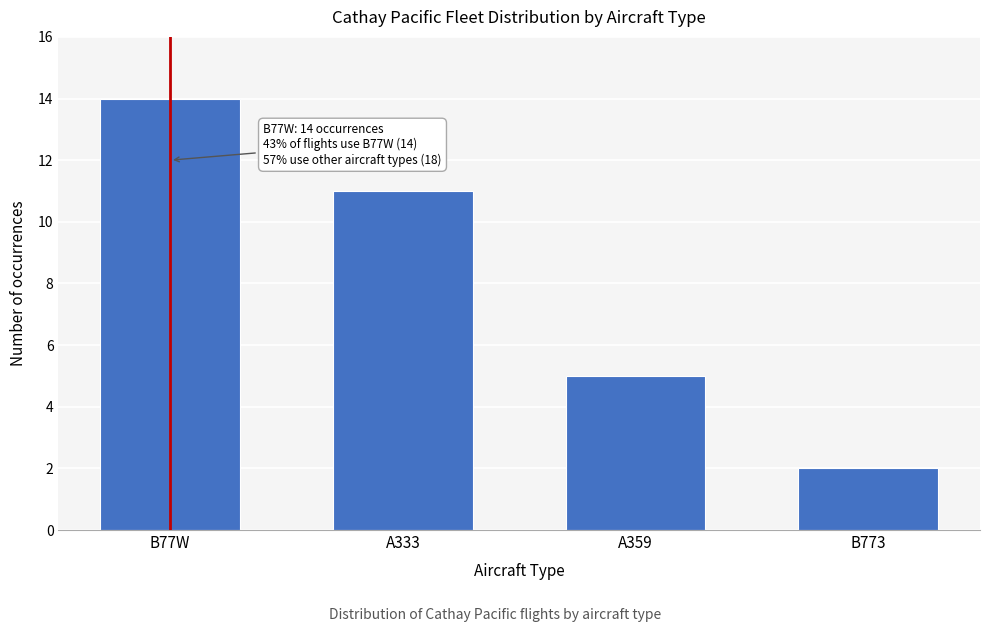

Reading left to right, list all the values displayed in this chart.

B77W=14	A333=11	A359=5	B773=2